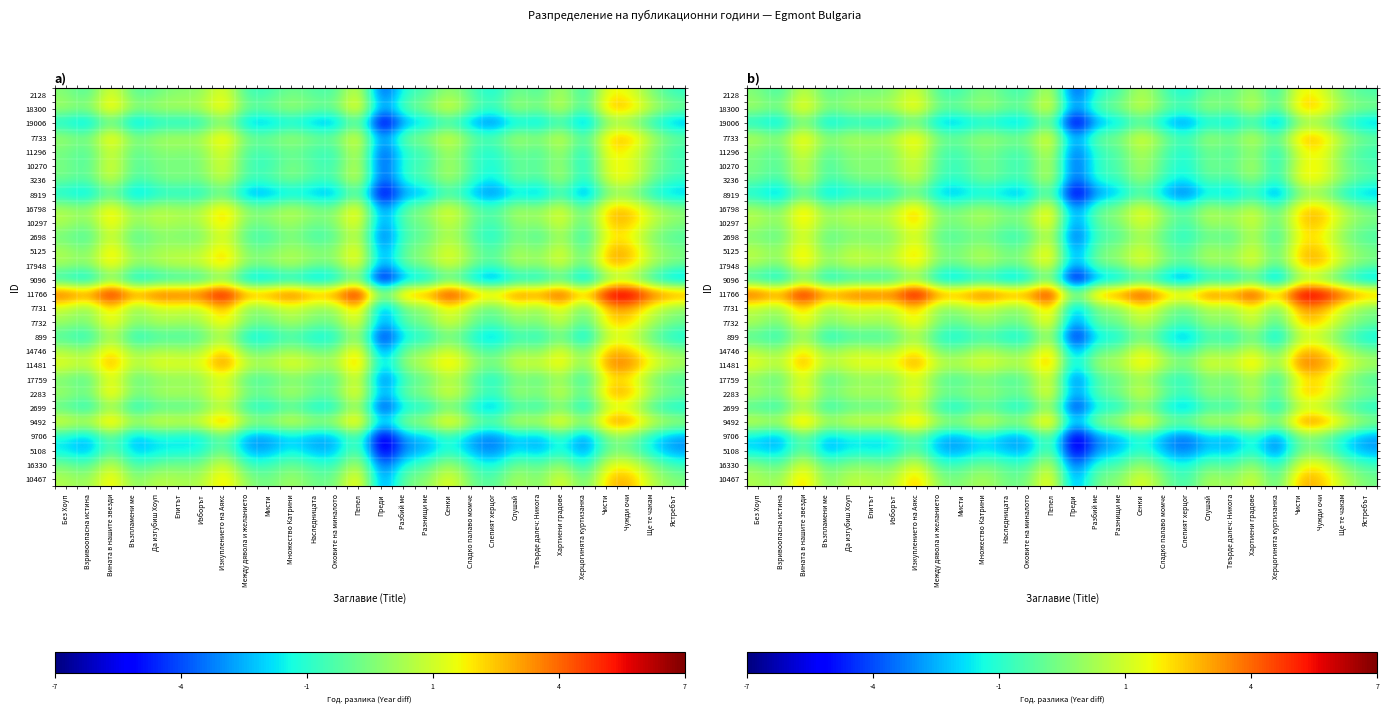

How many series are shown in this chart?

28